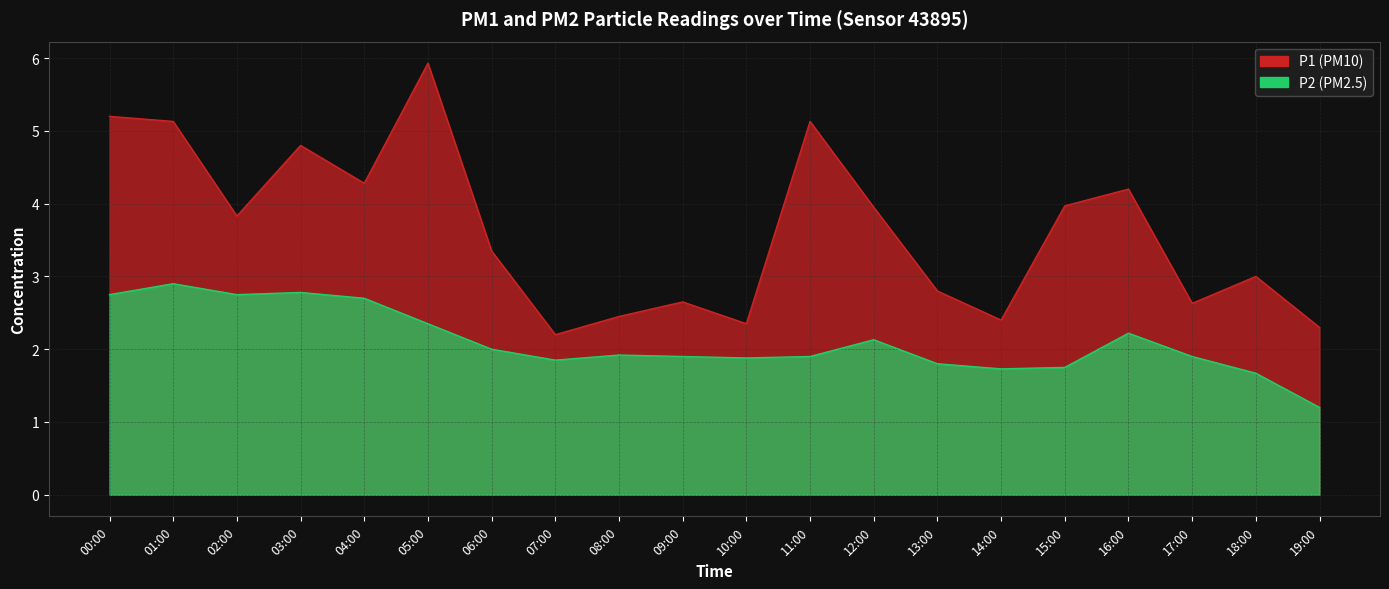

True or false: P1 and P2 cross at least once.

False